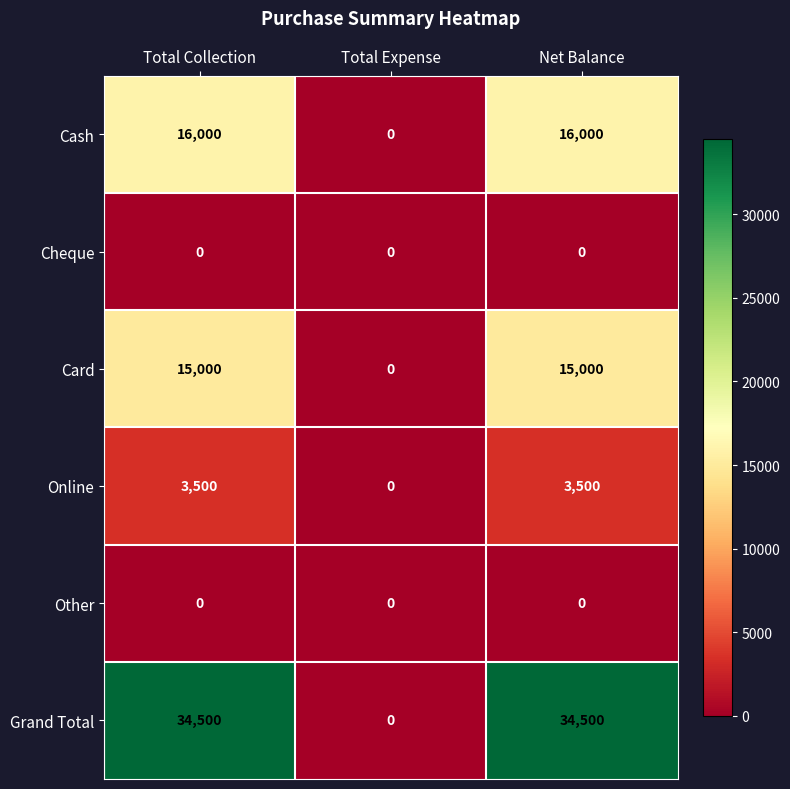

What is the sum of all Card values?

30000